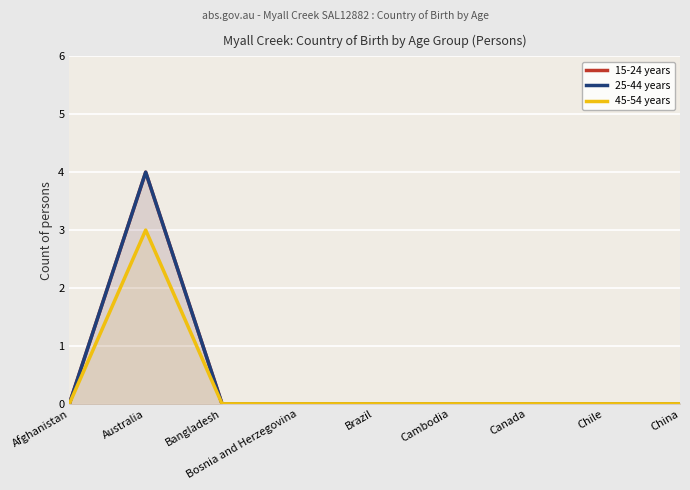

How many series are shown in this chart?

3